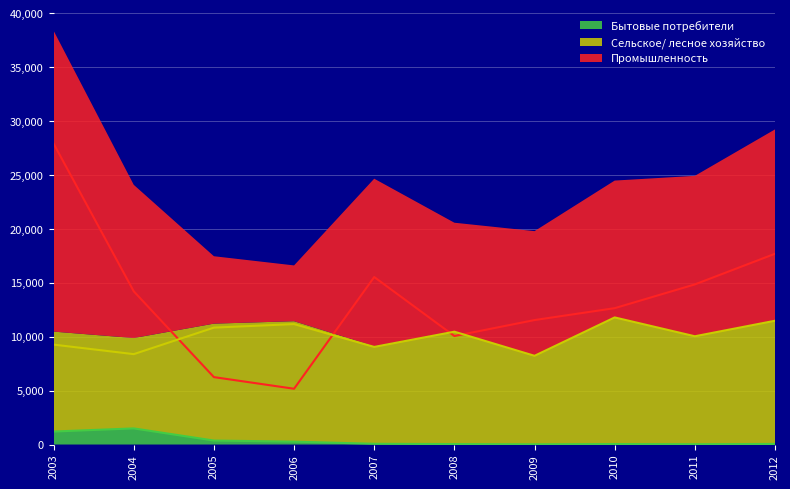

True or false: Промышленность and Бытовые потребители intersect in this chart.

False